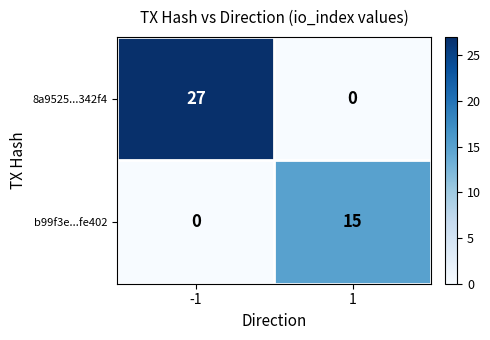

Which series changed the most between -1 and 1?

8a9525...342f4